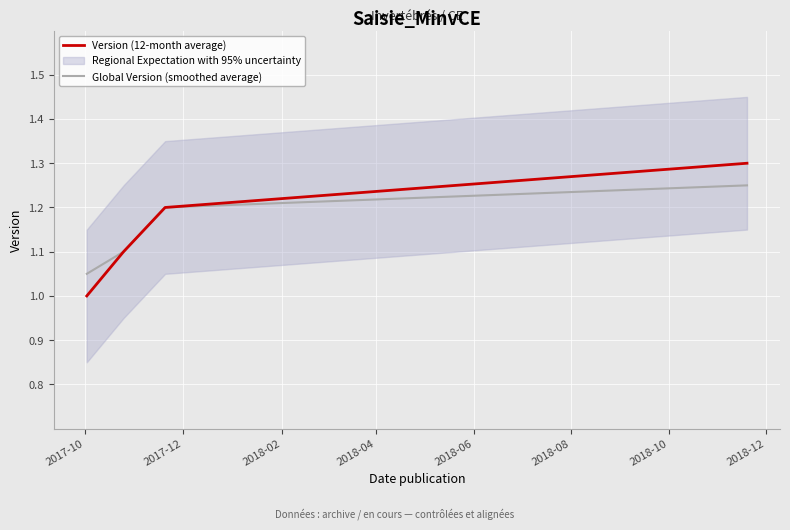

Count the Global Version (smoothed average) values in the range 1 to 2.

4